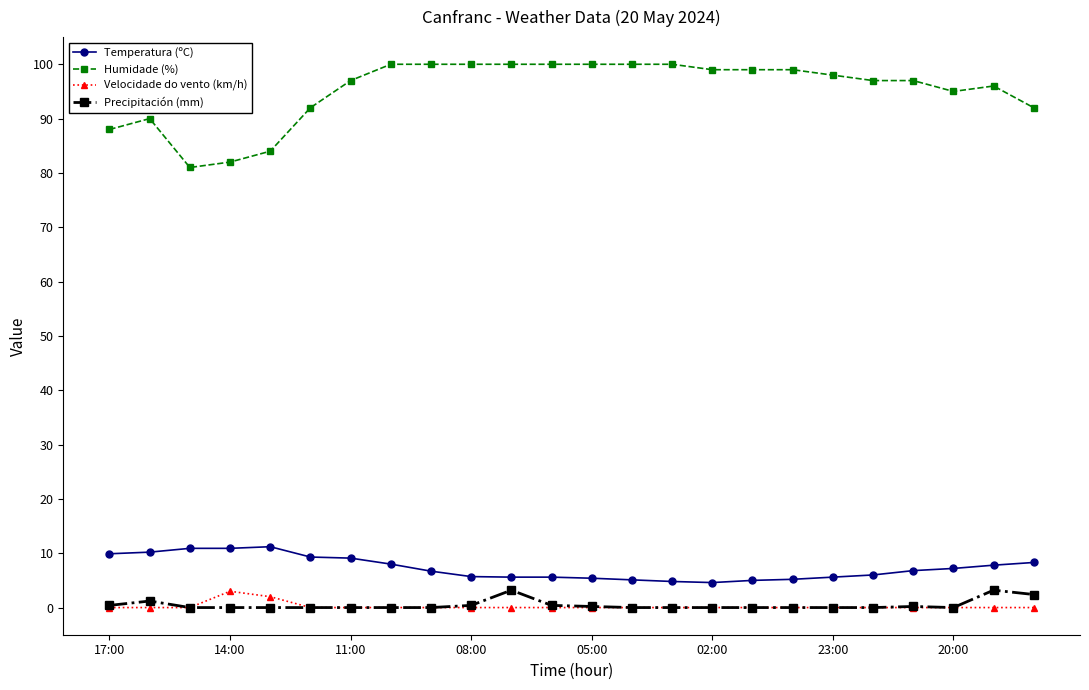

What is the minimum value for Humidade (%)?

81.0